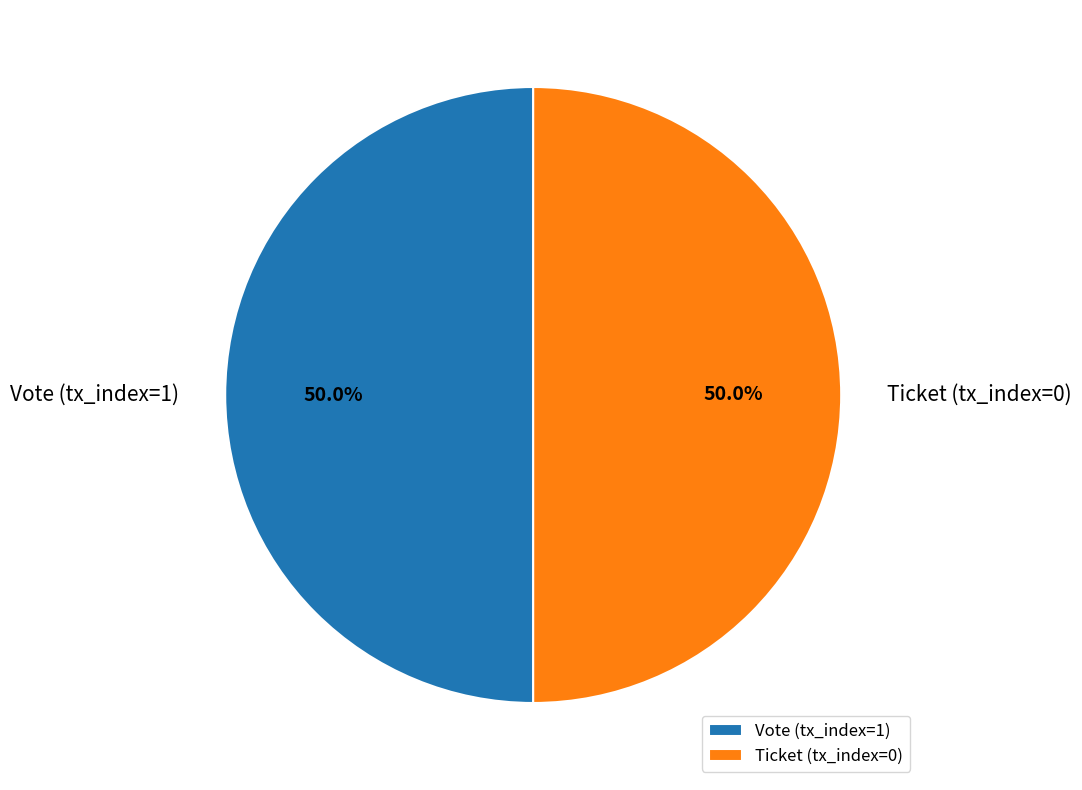

To the nearest percent, what is the difference between the largest and smallest slice percentages?

0%